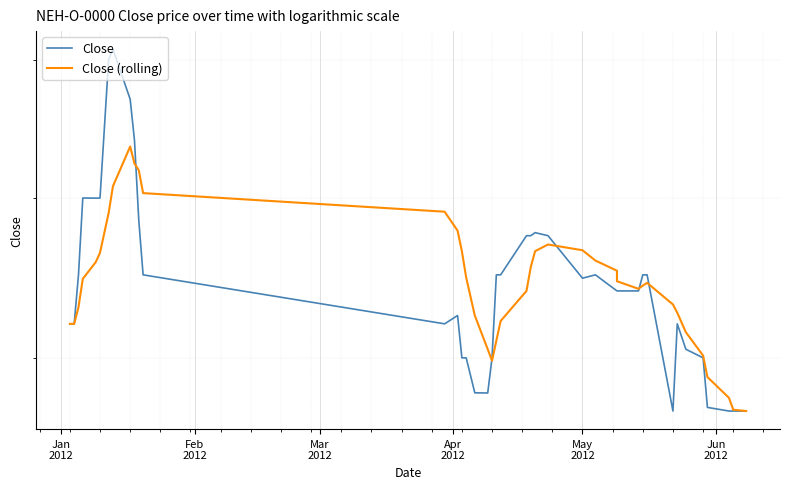

The value of Close (rolling) at 16 is 2009. True or false?

False